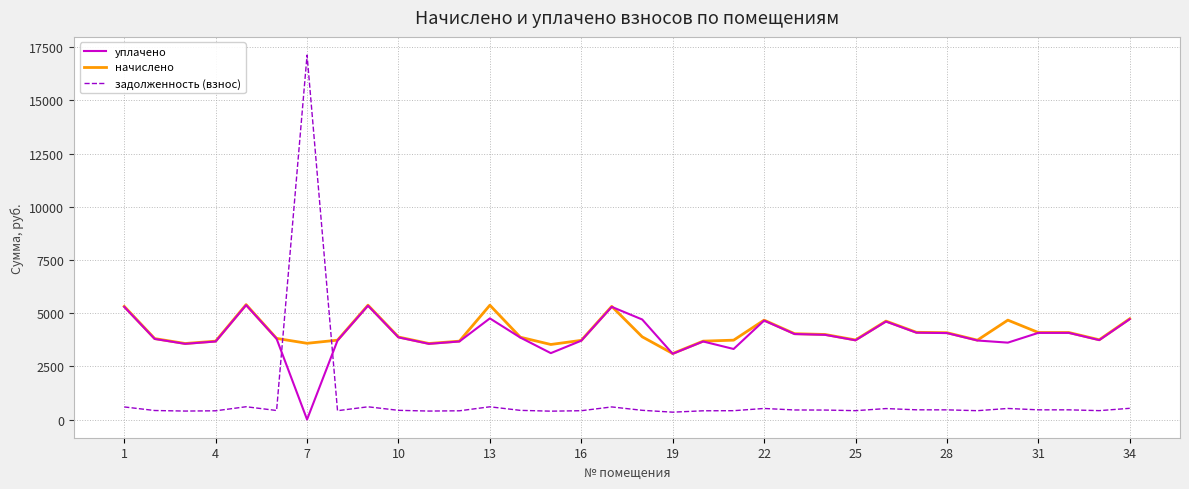

How many times do начислено and задолженность (взнос) cross each other?

2